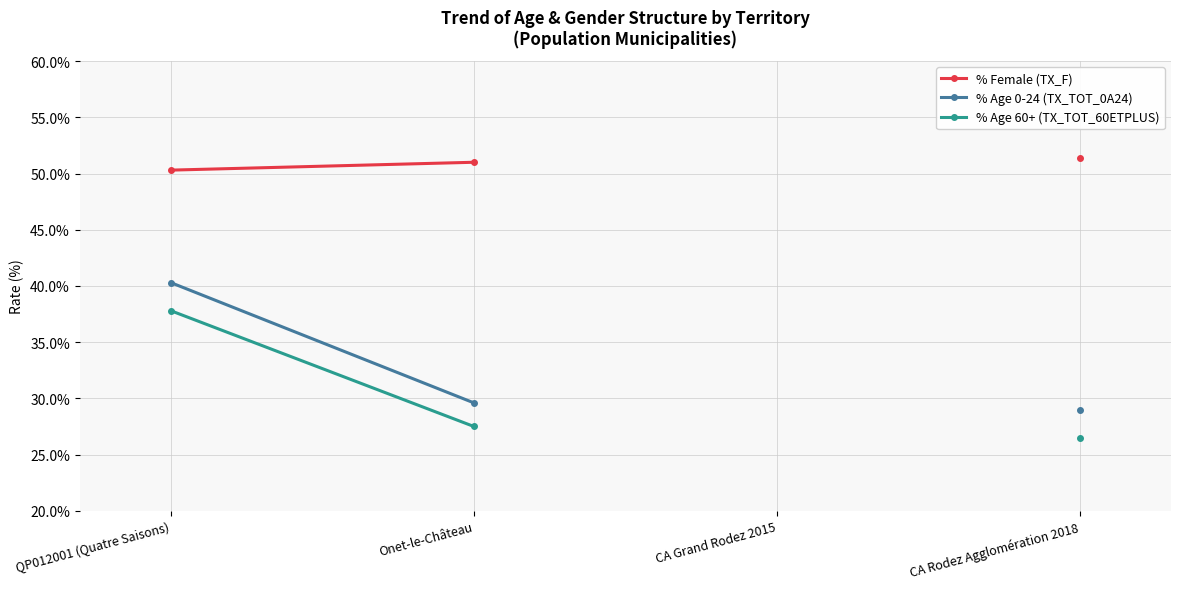

What is the label of the 2nd point from the right?

QP012001 (Quatre Saisons)